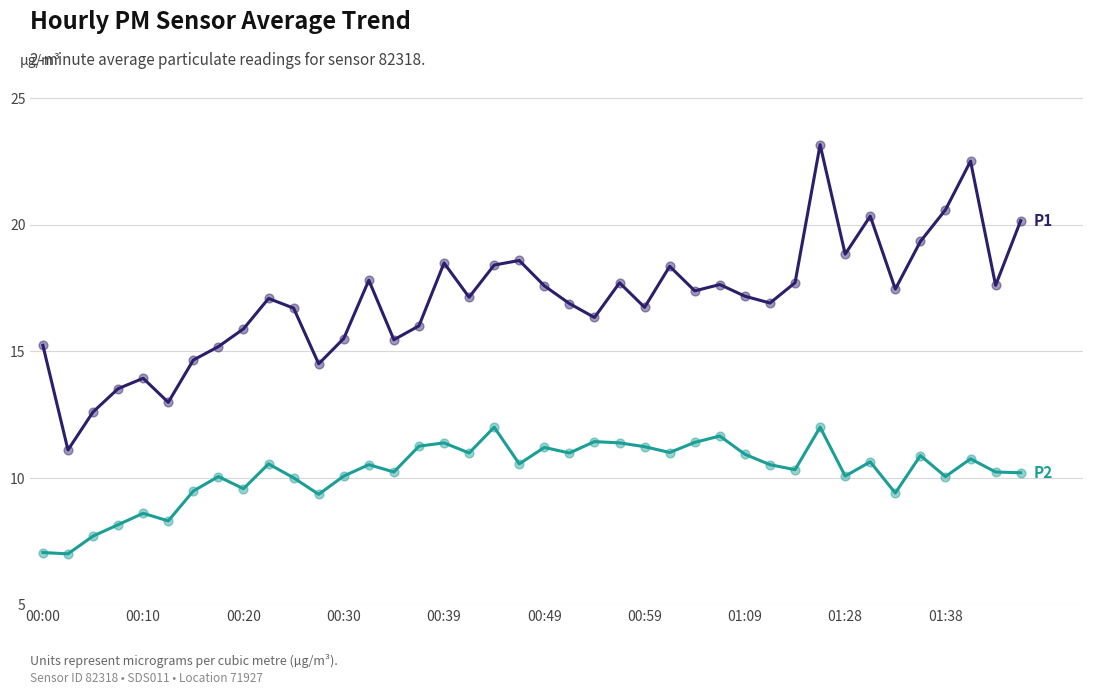

What is the minimum value shown in the chart?

7.0